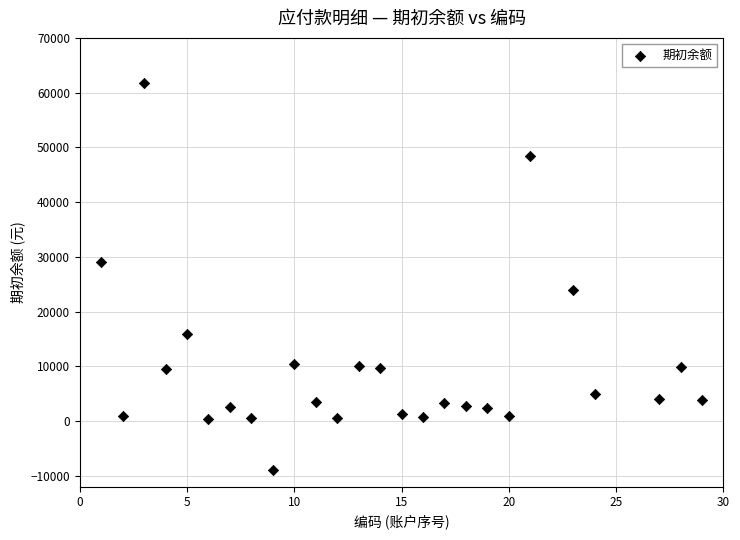

What is the range of Y values (max minus min)?

70676.0